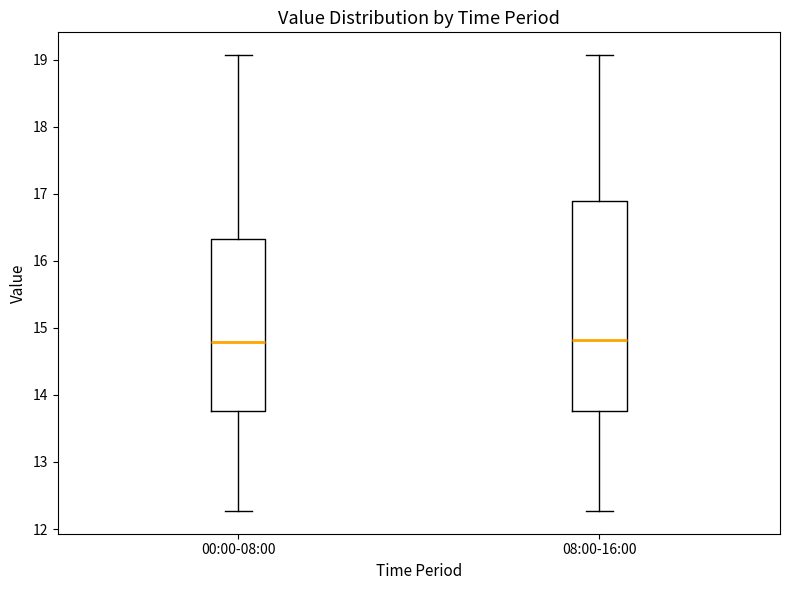

Reading left to right, read every box against the y-axis: the position of its median line, the range the box covers, and the ends of its whiskers. The values are not printed on the chart, so give them approximately, as read against the axis.

00:00-08:00: median 14.8, box 13.8 to 16.3, whiskers 12.3 to 19.1
08:00-16:00: median 14.8, box 13.8 to 16.9, whiskers 12.3 to 19.1